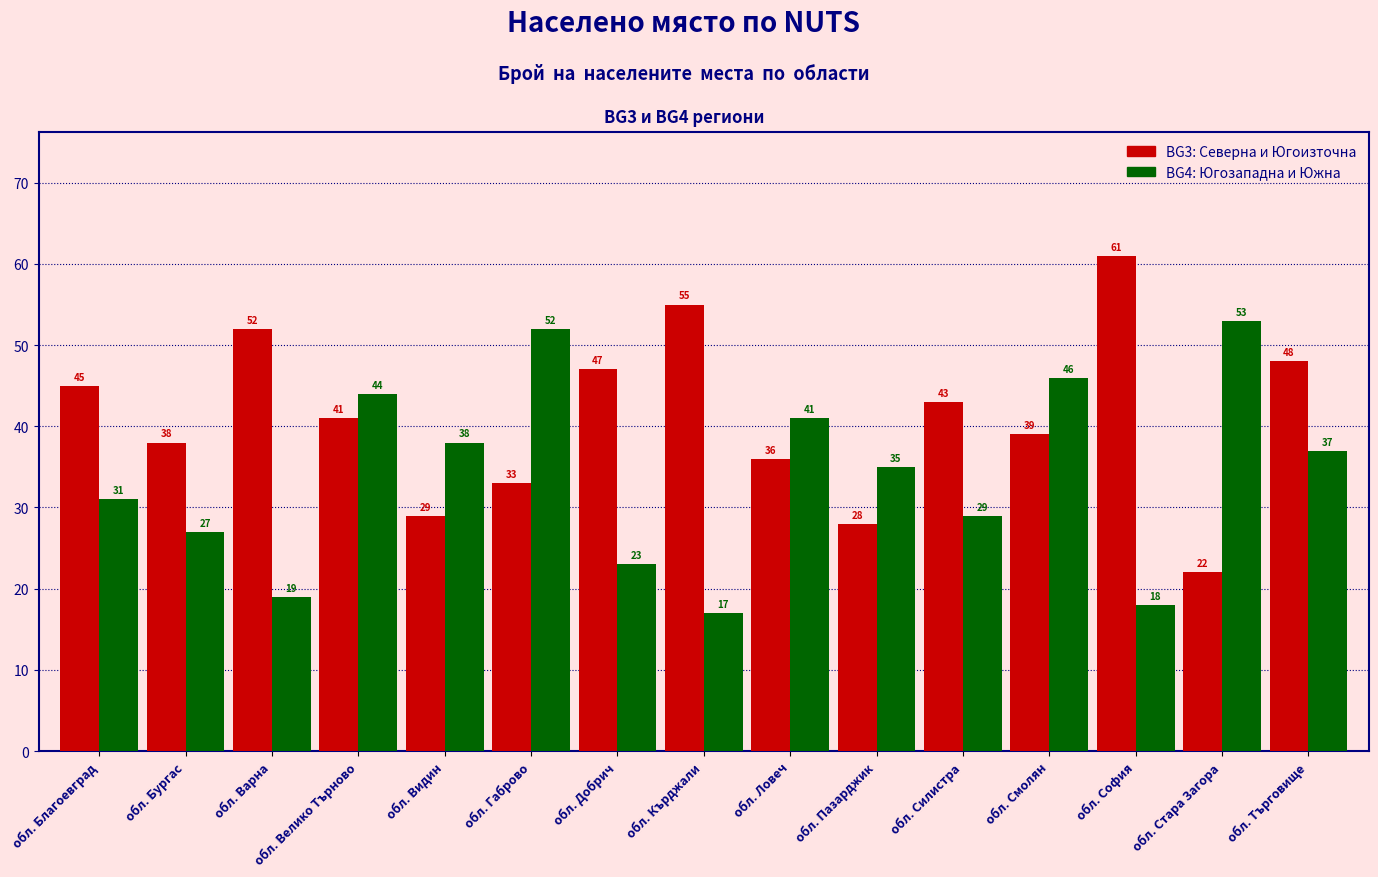

Reading right to left, list all the values displayed in this chart.

BG3: обл. Търговище=48	обл. Стара Загора=22	обл. София=61	обл. Смолян=39	обл. Силистра=43	обл. Пазарджик=28	обл. Ловеч=36	обл. Кърджали=55	обл. Добрич=47	обл. Габрово=33	обл. Видин=29	обл. Велико Търново=41	обл. Варна=52	обл. Бургас=38	обл. Благоевград=45
BG4: обл. Търговище=37	обл. Стара Загора=53	обл. София=18	обл. Смолян=46	обл. Силистра=29	обл. Пазарджик=35	обл. Ловеч=41	обл. Кърджали=17	обл. Добрич=23	обл. Габрово=52	обл. Видин=38	обл. Велико Търново=44	обл. Варна=19	обл. Бургас=27	обл. Благоевград=31